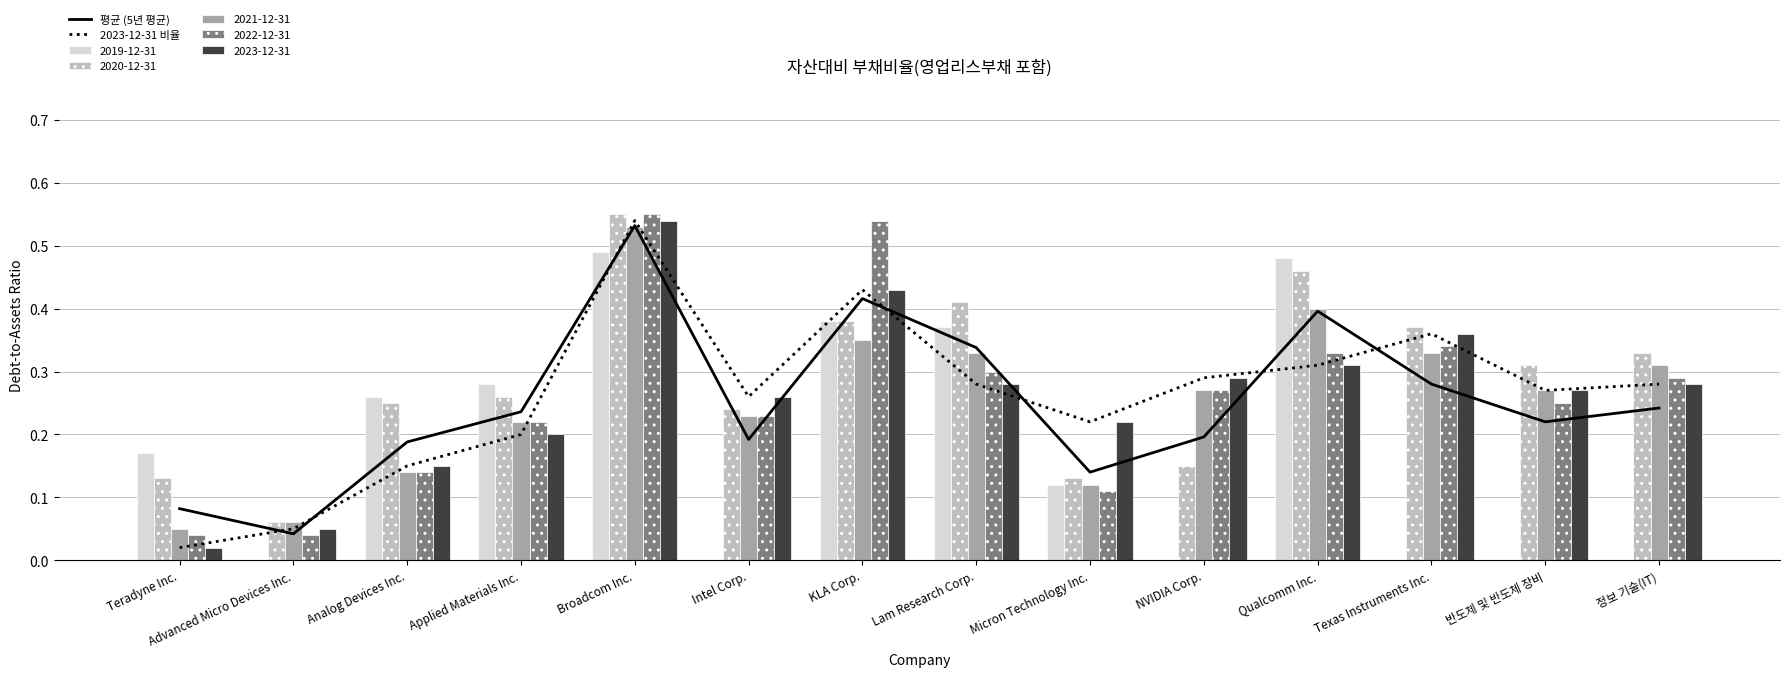

What is the label of the 11th bar from the right?

Applied Materials Inc.